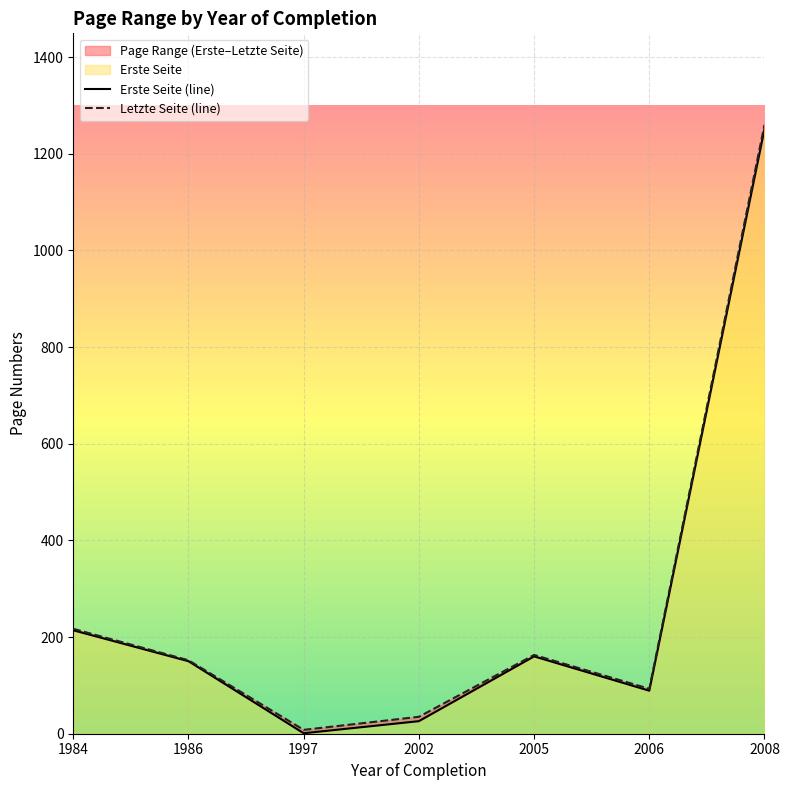

True or false: Erste Seite and Letzte Seite intersect in this chart.

False